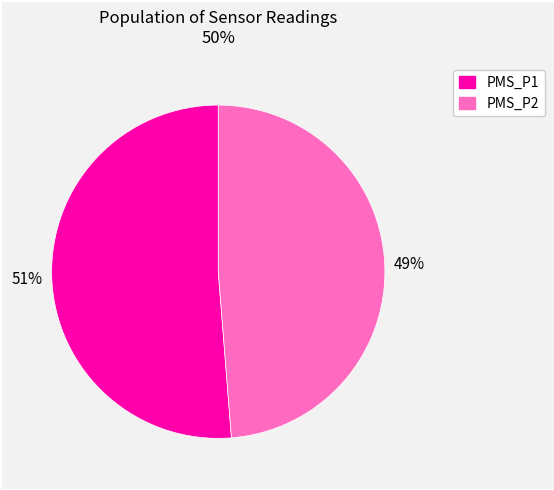

Is there a majority slice in this chart?

Yes